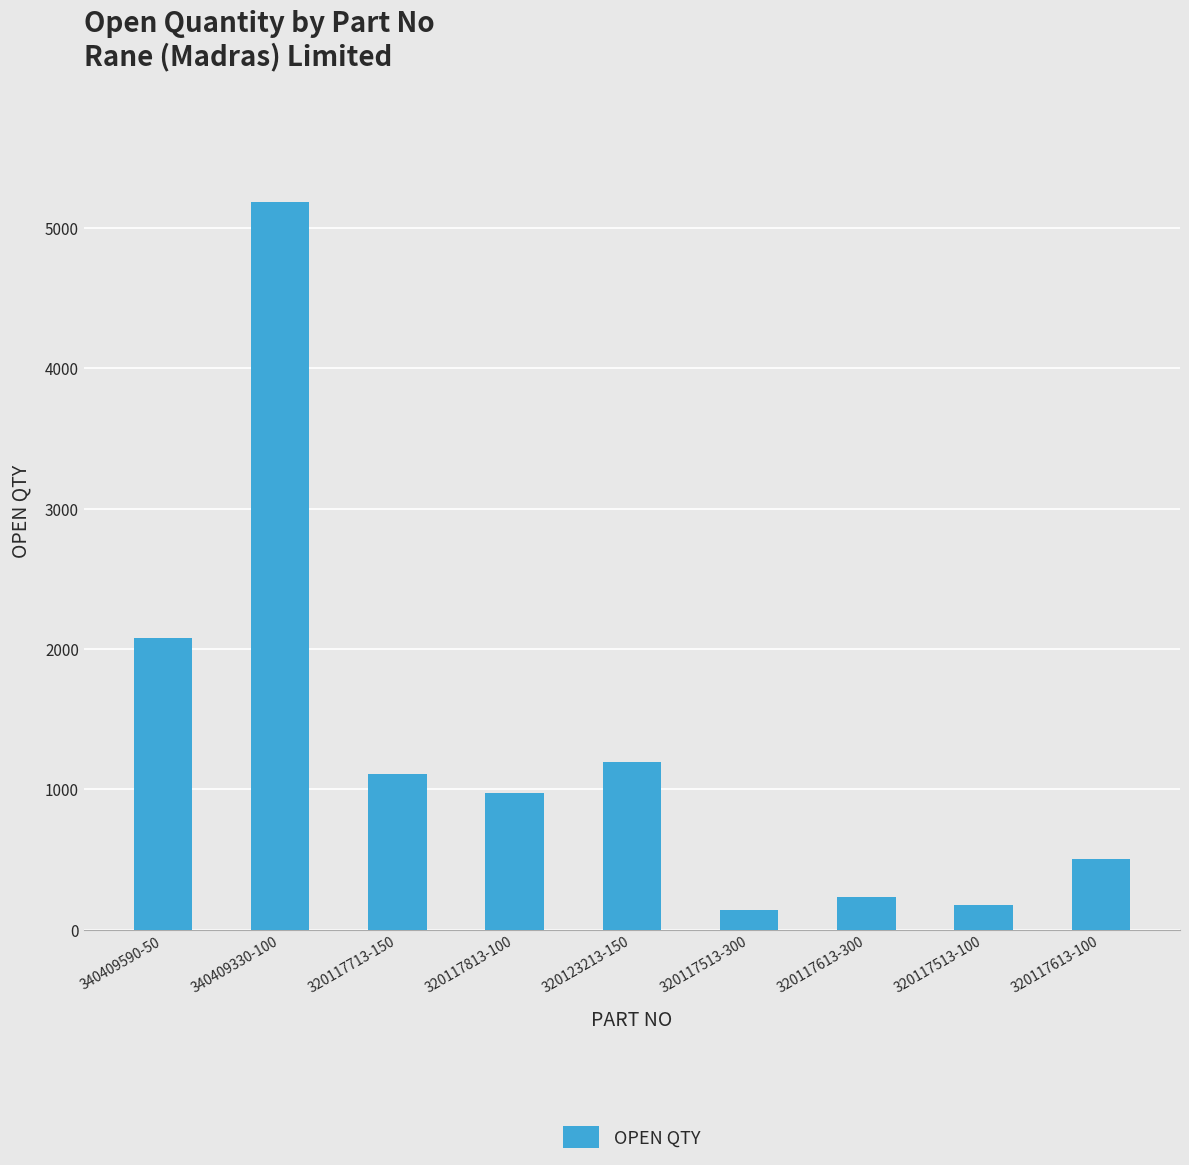

The value at 320117813-100 is 399. True or false?

False